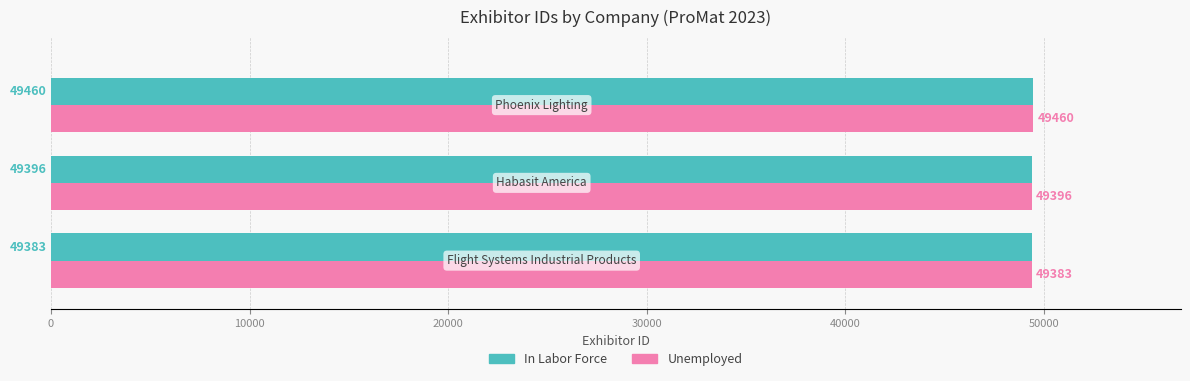

What is the smallest value displayed?

49383